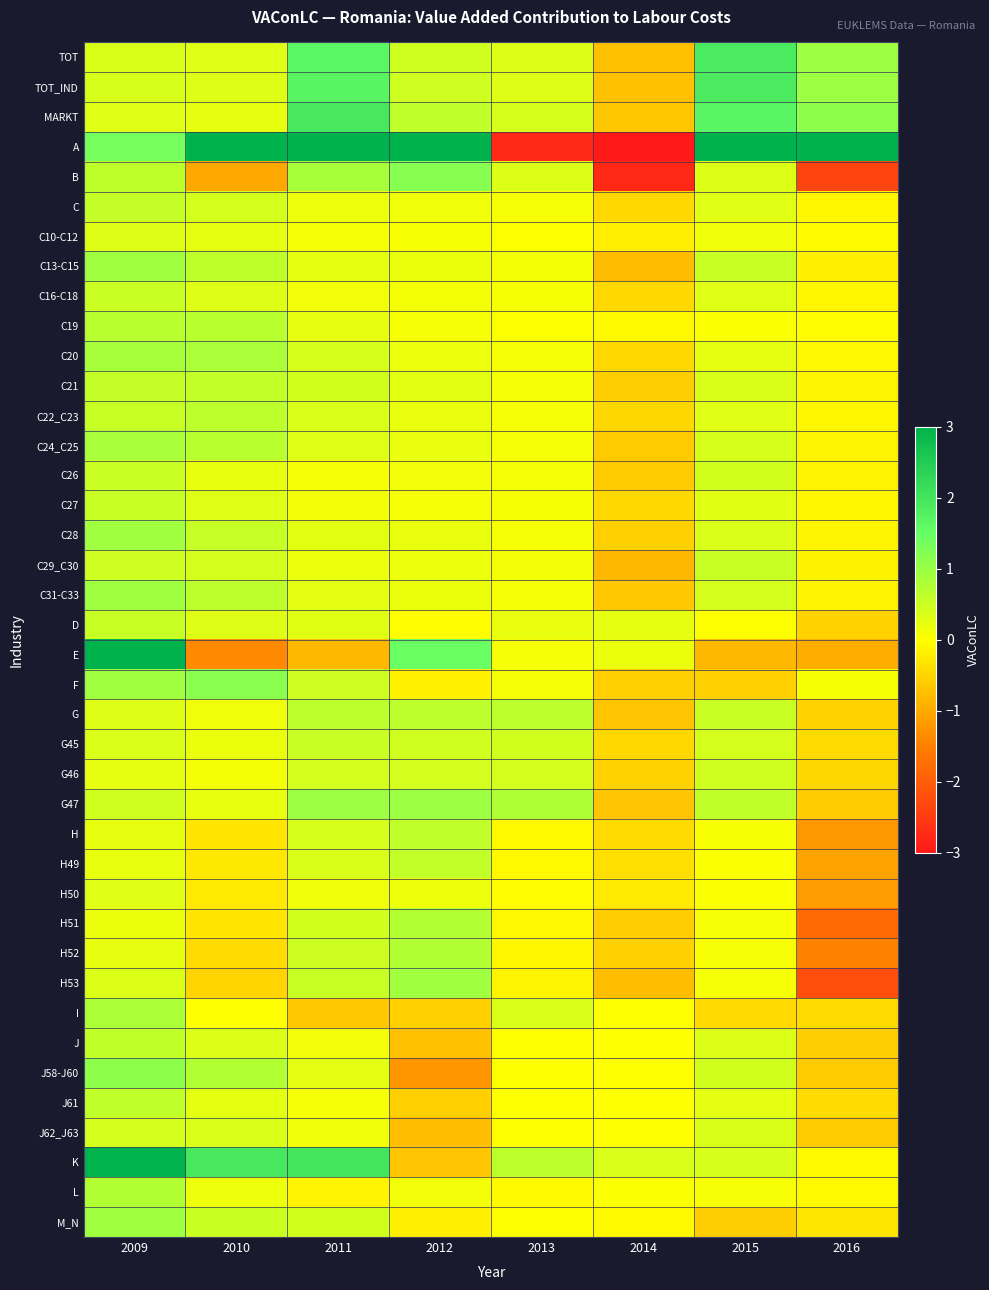

Which series has the largest range (max minus min)?

A